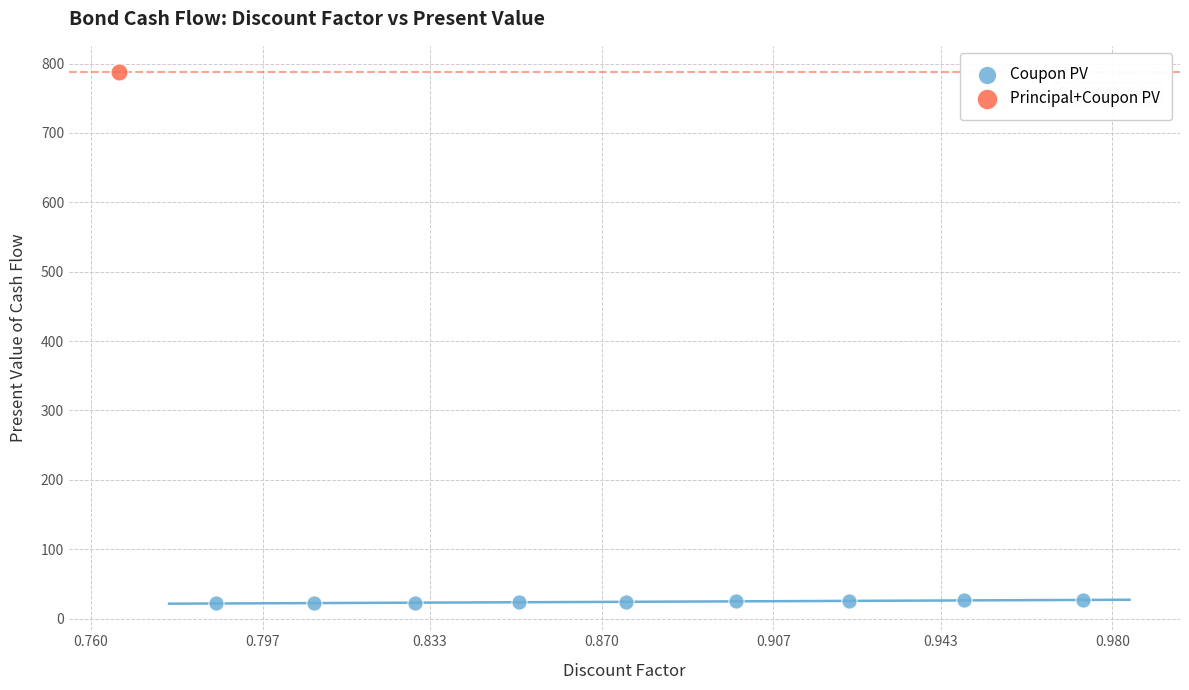

What are all the series names shown in the legend?

Coupon PV, Principal+Coupon PV